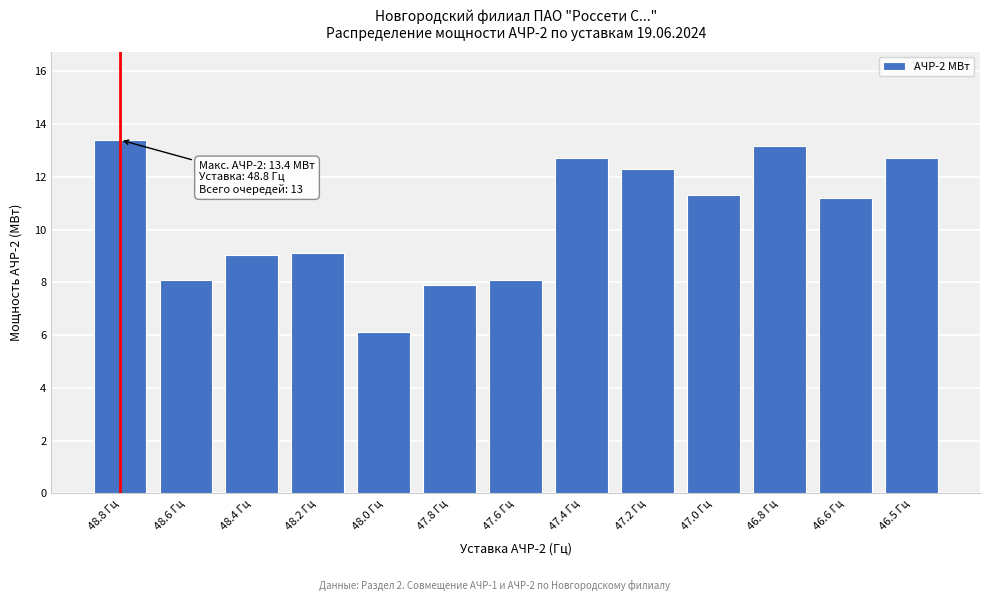

Reading left to right, what are all the values shown in this chart?

48.8 Гц=13.4	48.6 Гц=8.1	48.4 Гц=9.0	48.2 Гц=9.1	48.0 Гц=6.1	47.8 Гц=7.9	47.6 Гц=8.1	47.4 Гц=12.7	47.2 Гц=12.3	47.0 Гц=11.3	46.8 Гц=13.2	46.6 Гц=11.2	46.5 Гц=12.7